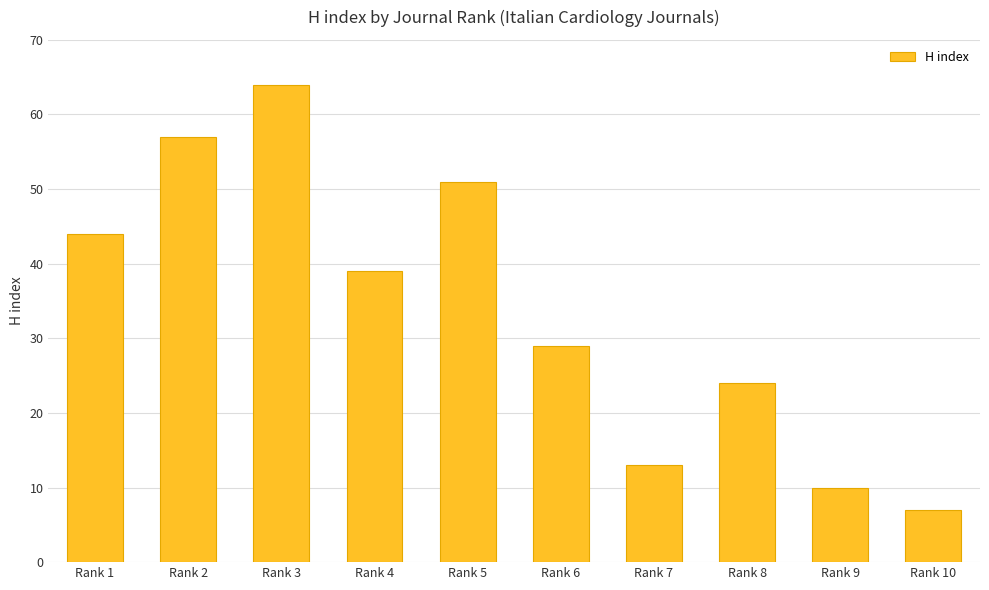

Count the number of categories in the chart.

10